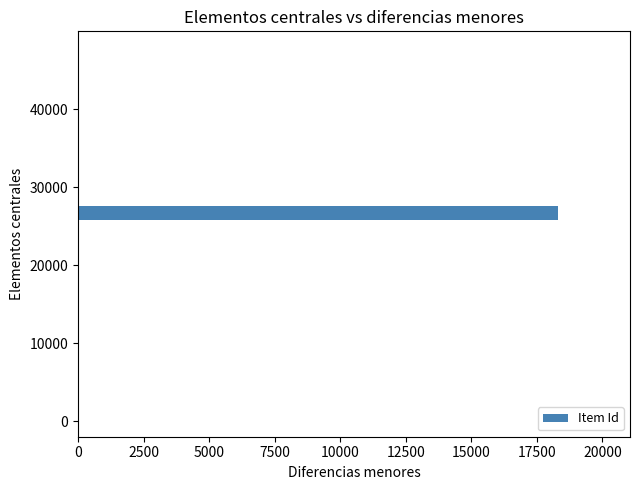

What is the maximum value shown in the chart?

18304